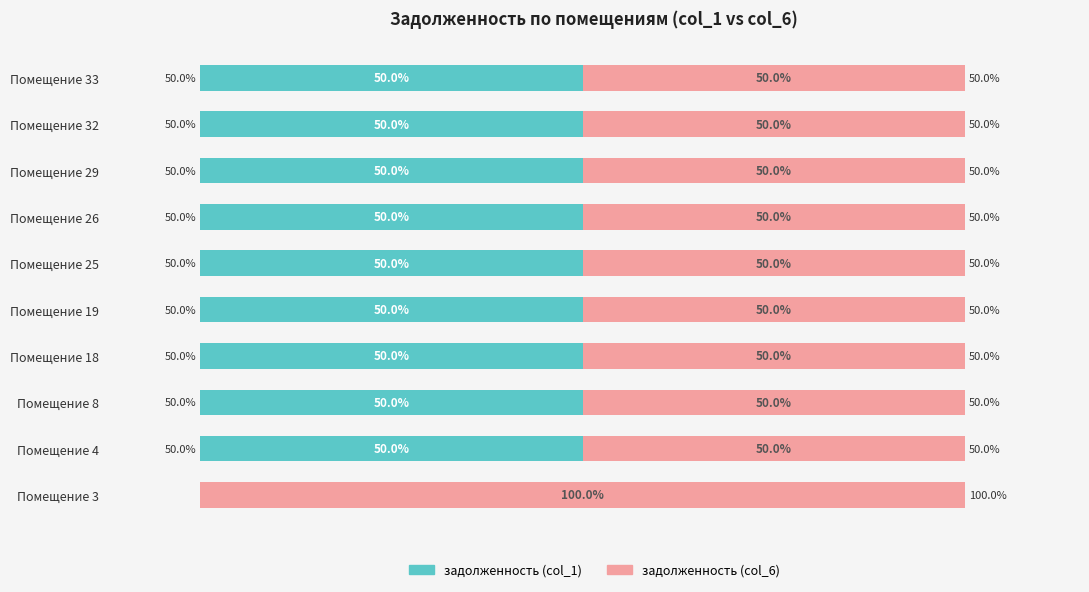

Where is задолженность (col_1) nearest to the value 25?

Помещение 3